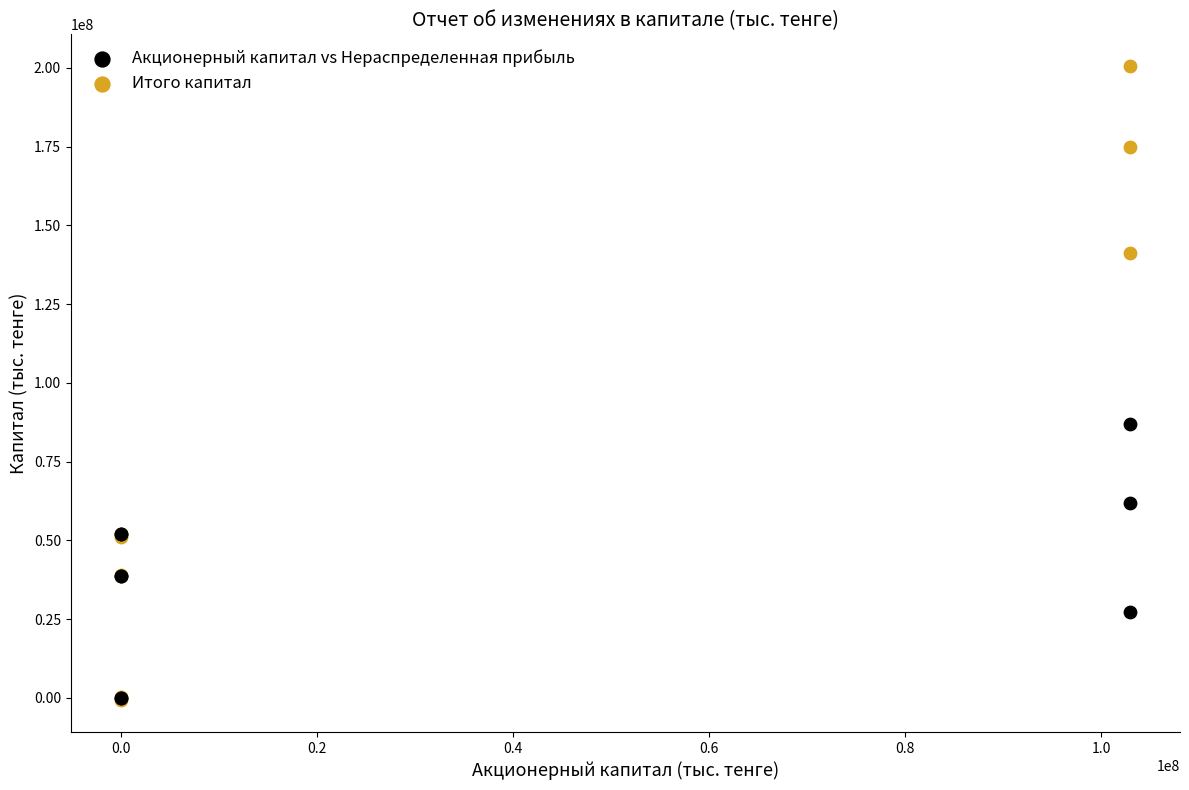

Across all series, what Y value is closest to 99886950?

86963526